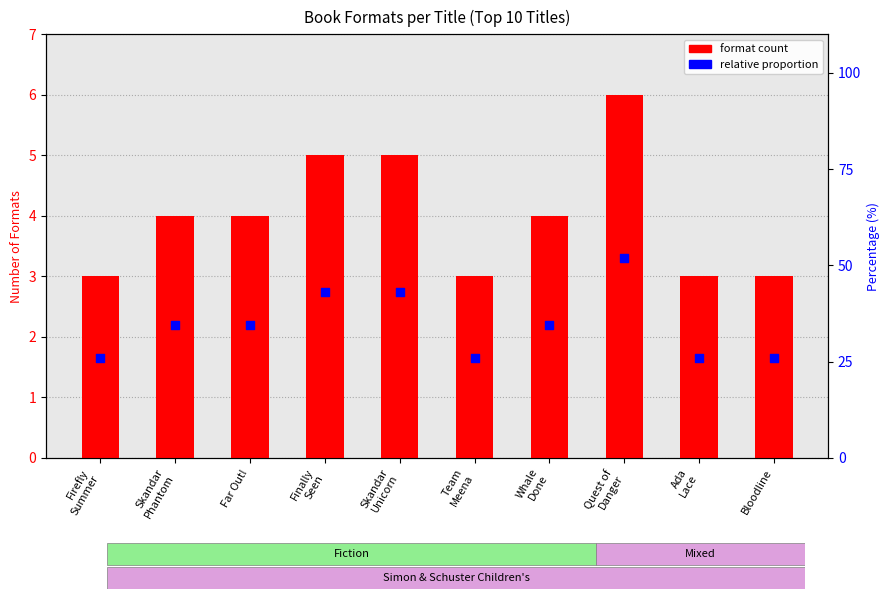

What are all the series names shown in the legend?

format count, relative proportion